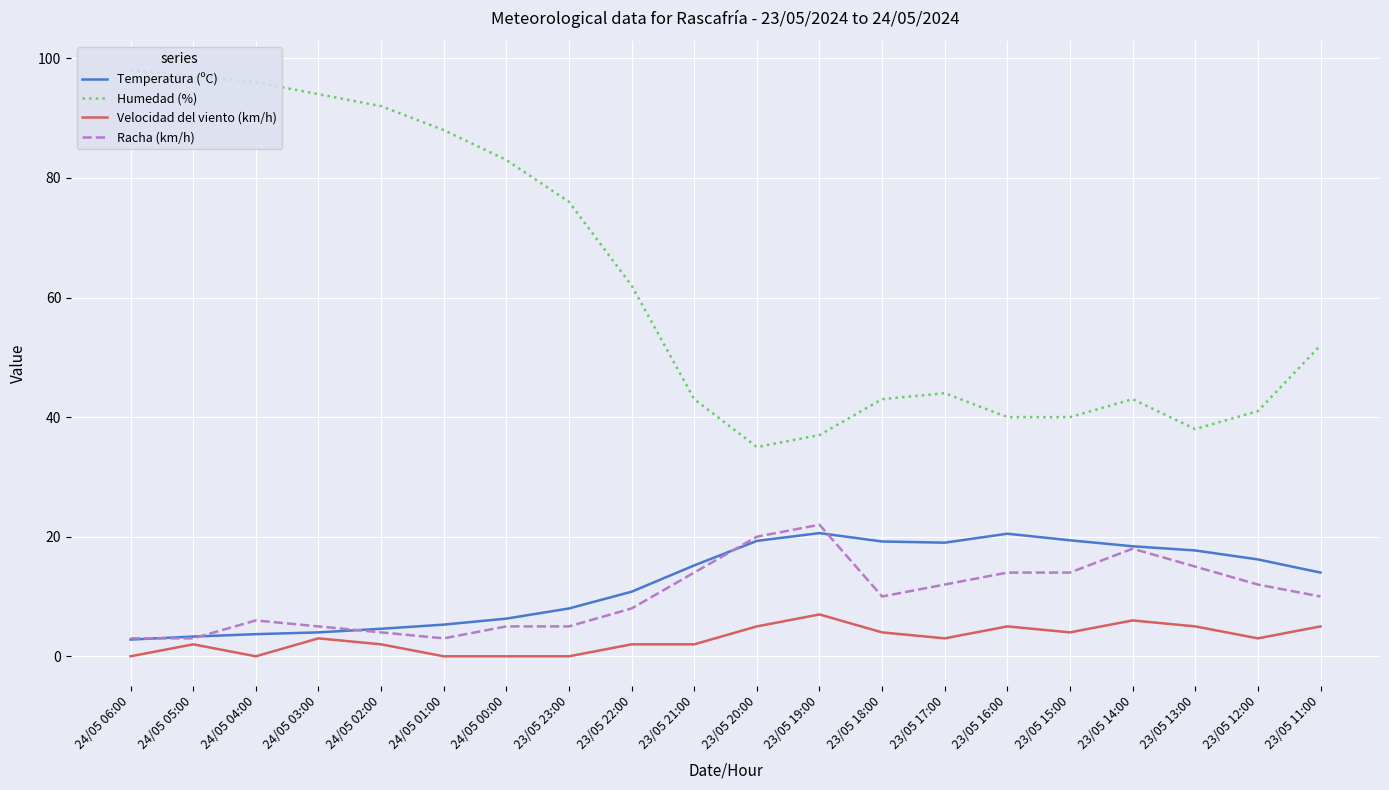

At which label does Humedad (%) first exceed 52?

24/05 06:00